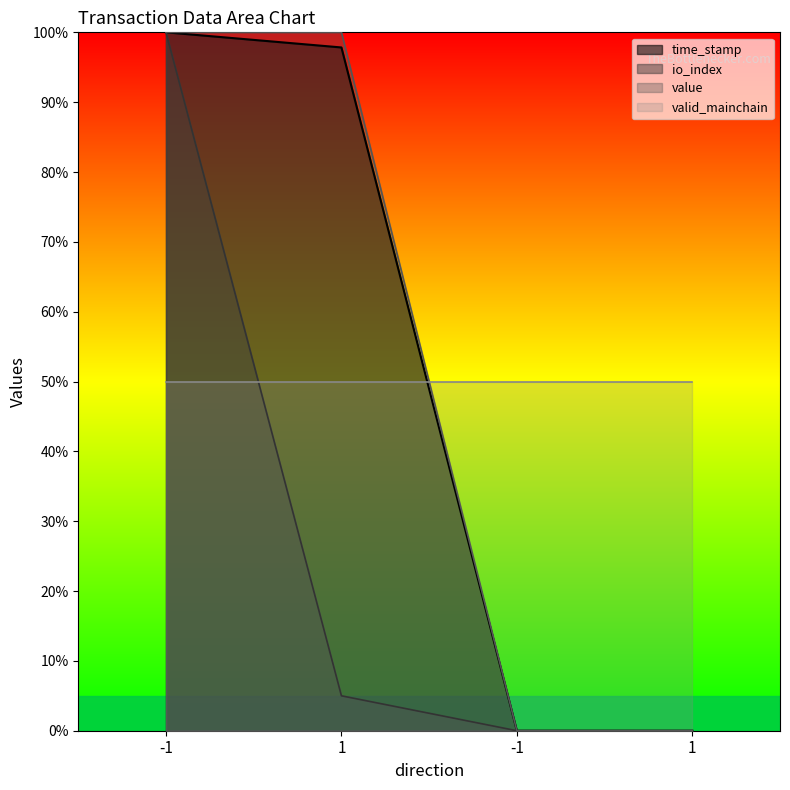

What is the difference between the maximum and minimum values in the value series?

100.0